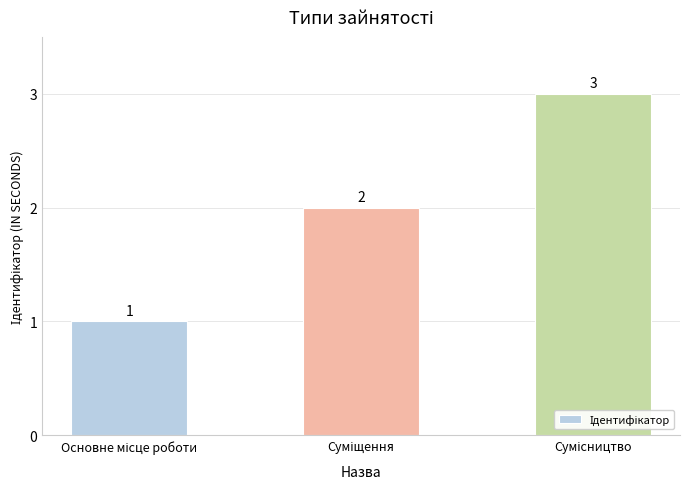

How many values are between 1 and 3?

3